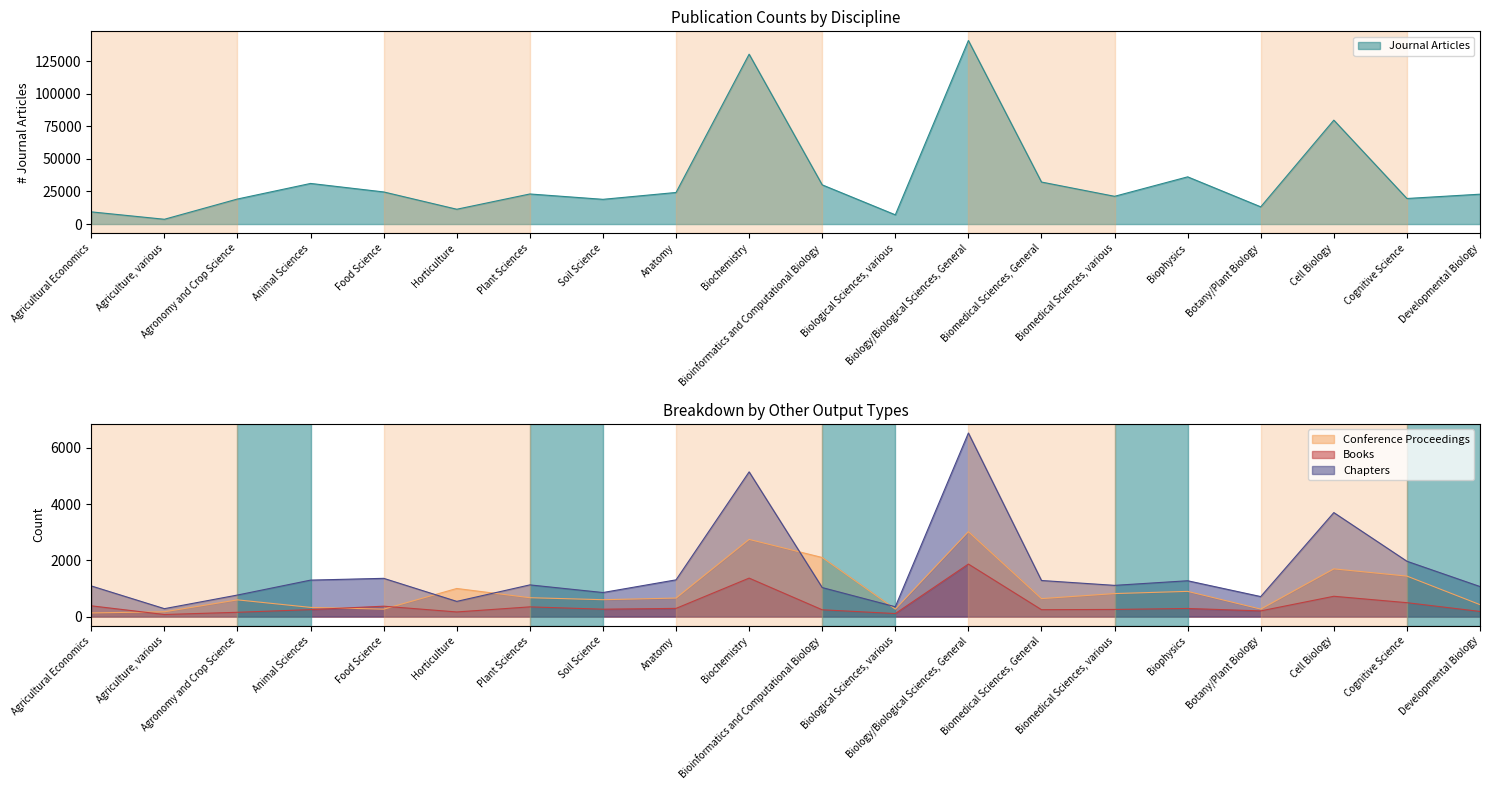

At which category is the sum across all series the highest?

Biology/Biological Sciences, General